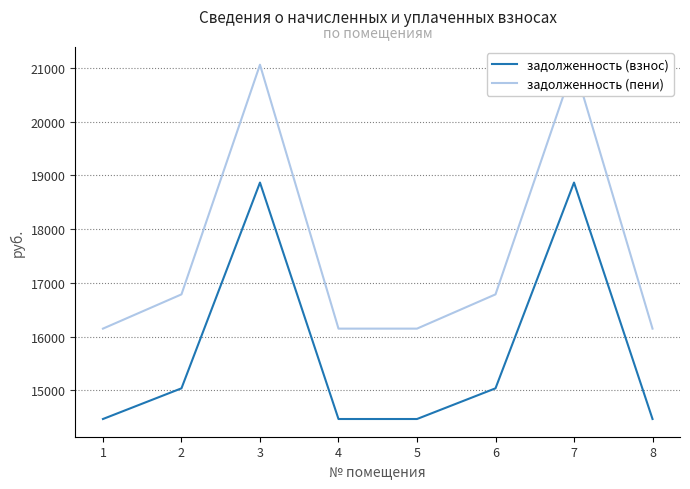

Reading right to left, extract all data points from this chart.

задолженность (взнос): 8=14467.9	7=18865.1	6=15038.6	5=14467.9	4=14467.9	3=18865.1	2=15038.6	1=14467.9
задолженность (пени): 8=16148.8	7=21056.9	6=16785.8	5=16148.8	4=16148.8	3=21056.9	2=16785.8	1=16148.8